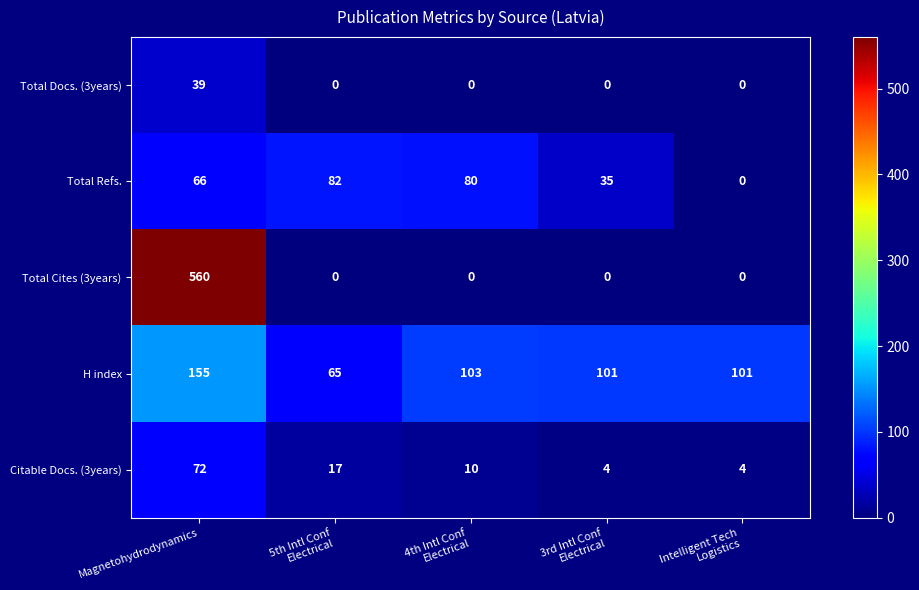

Reading left to right, transcribe all the data shown in this chart.

Total Docs. (3years): 39	0	0	0	0
Total Refs.: 66	82	80	35	0
Total Cites (3years): 560	0	0	0	0
H index: 155	65	103	101	101
Citable Docs. (3years): 72	17	10	4	4